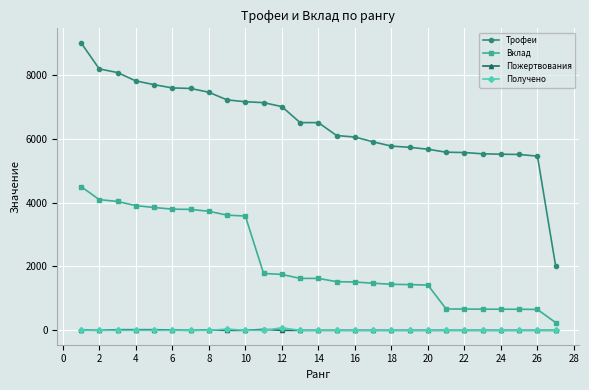

At how many categories does at least one series exceed 3311?

26